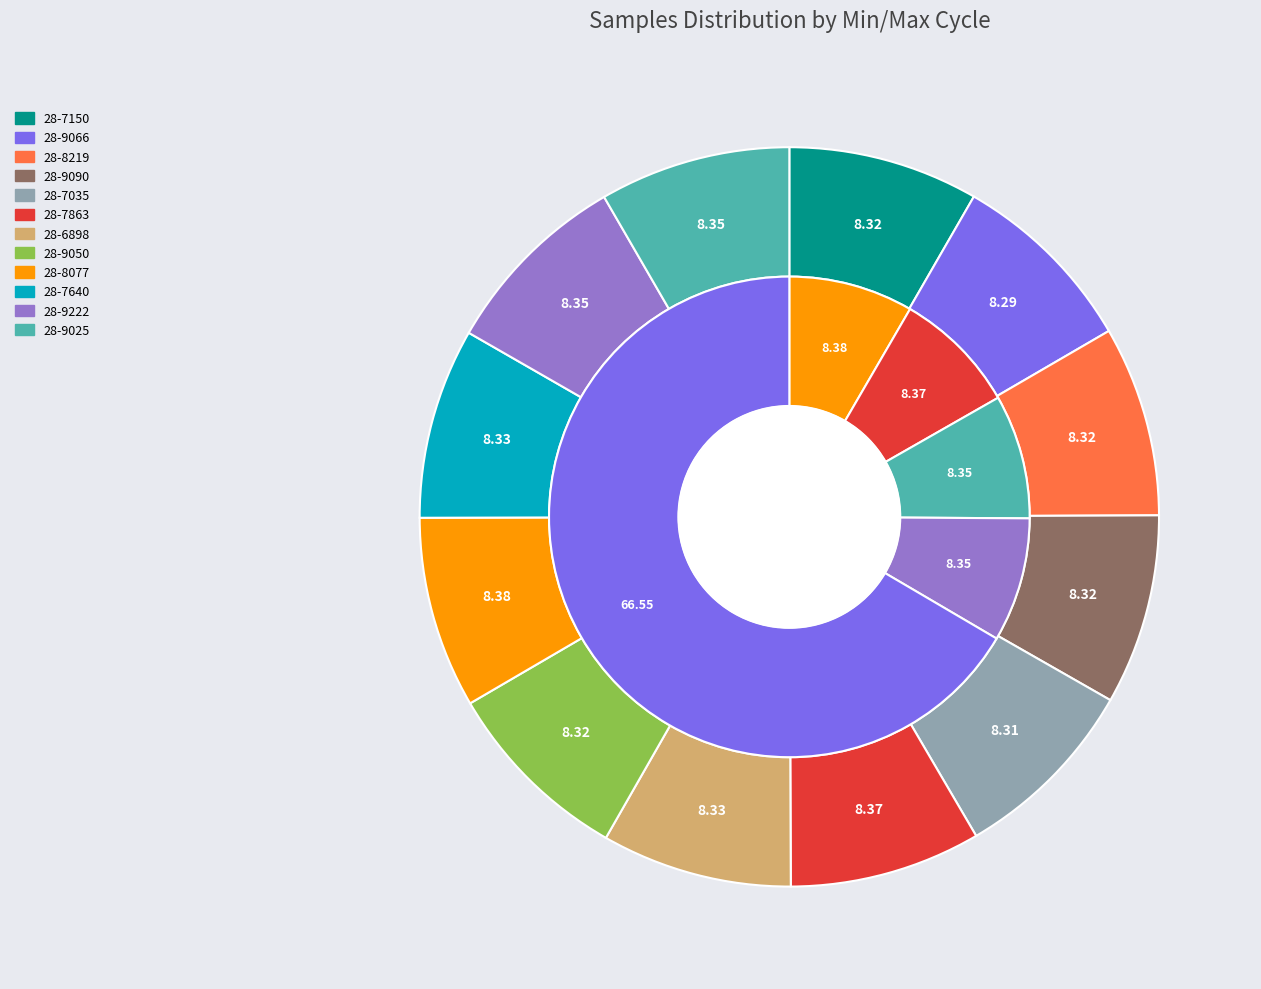

To the nearest percent, what portion does 28-7863 represent?

8%